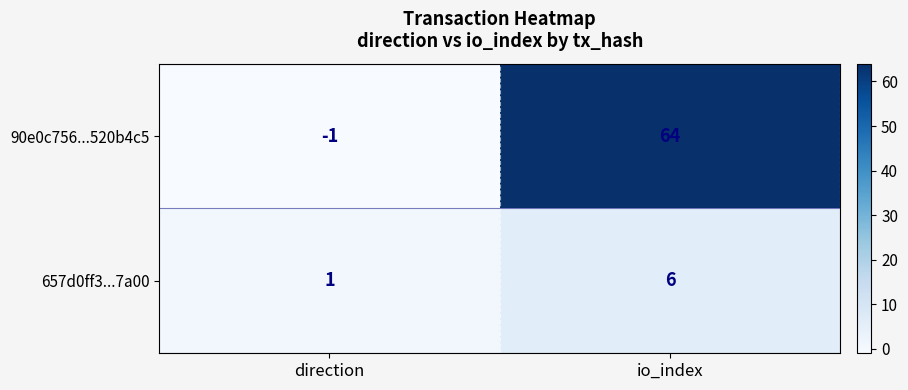

What value does the 657d0ff3...7a00 series have at io_index?

6